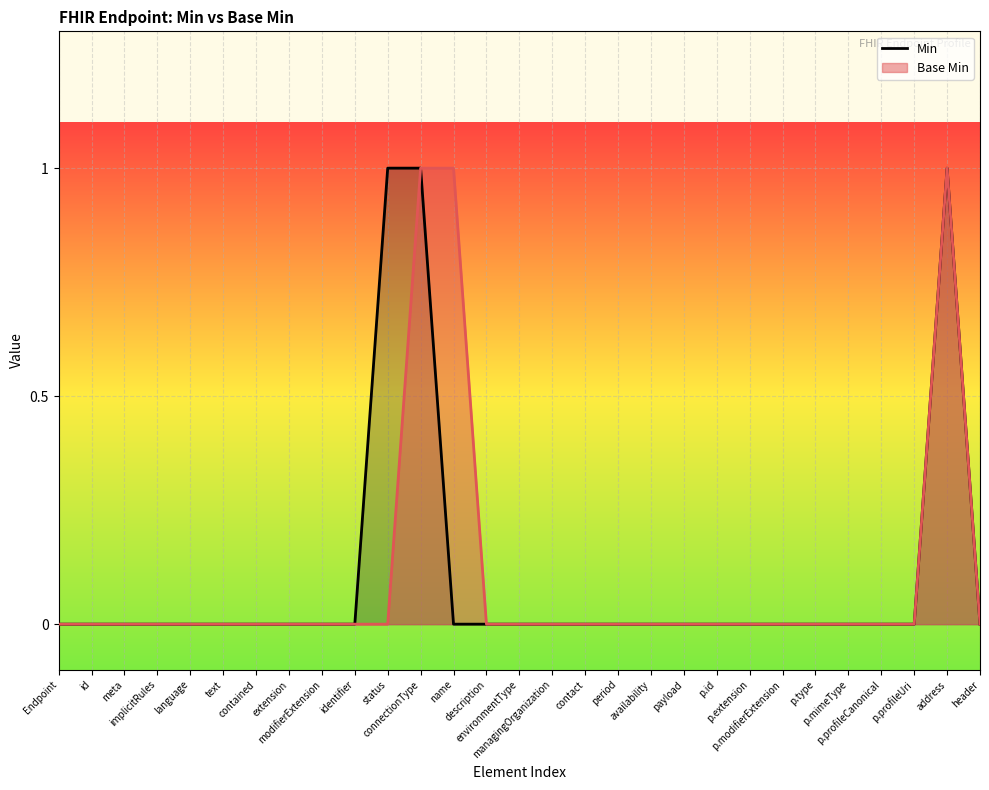

What is the label of the 8th point from the right?

p.extension